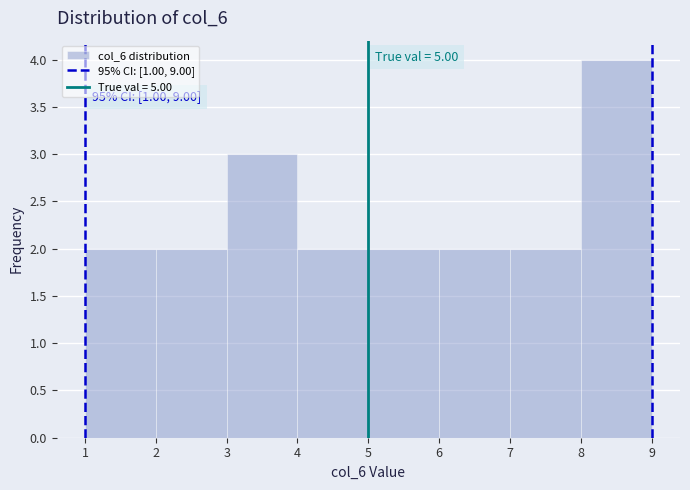

Which range on the x-axis has the tallest bar?

8 to 9